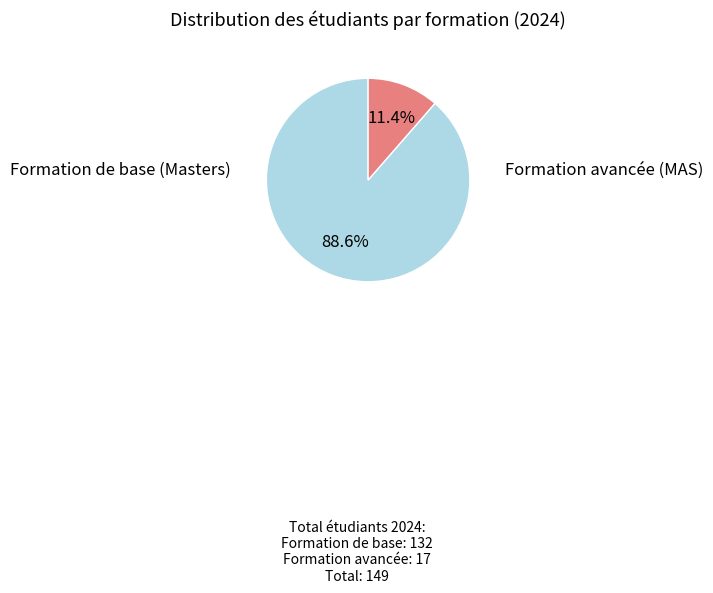

How many slices are in this pie chart?

2